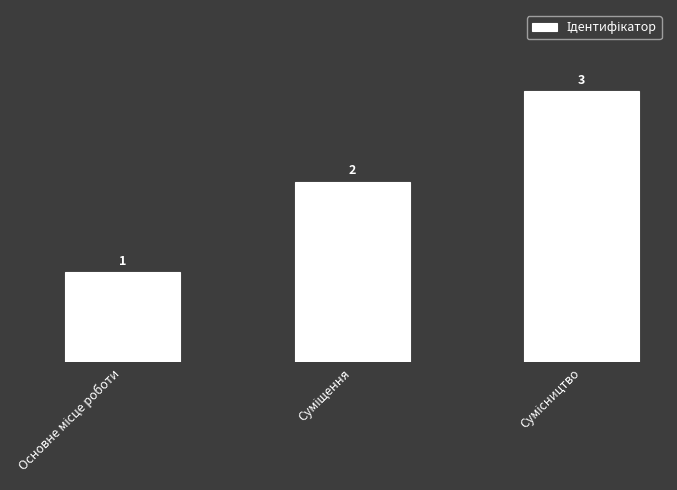

How many data points are less than 2?

1